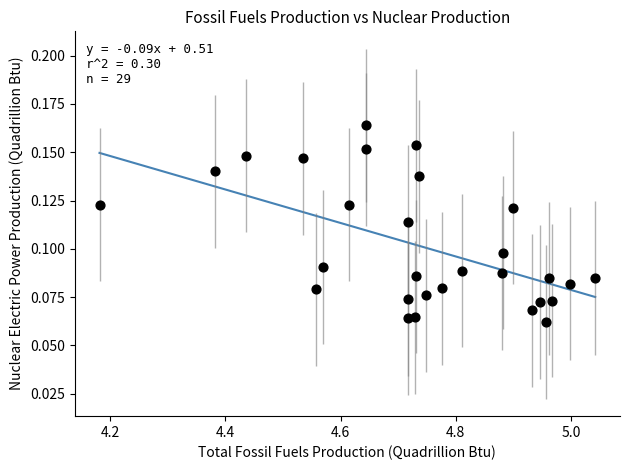

What is the range of X values (max minus min)?

0.9